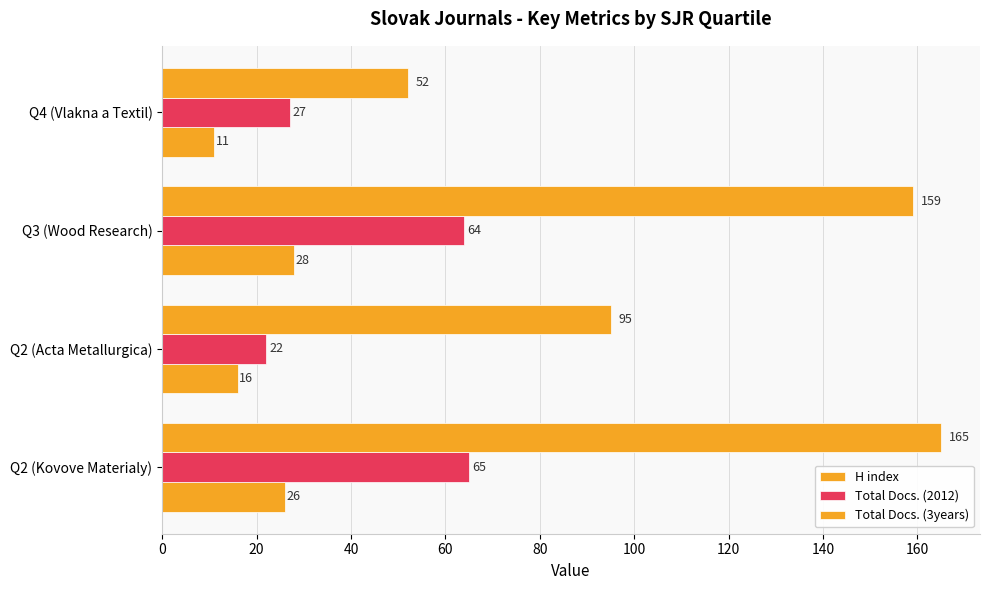

How many data points in Total Docs. (3years) are less than 159?

2